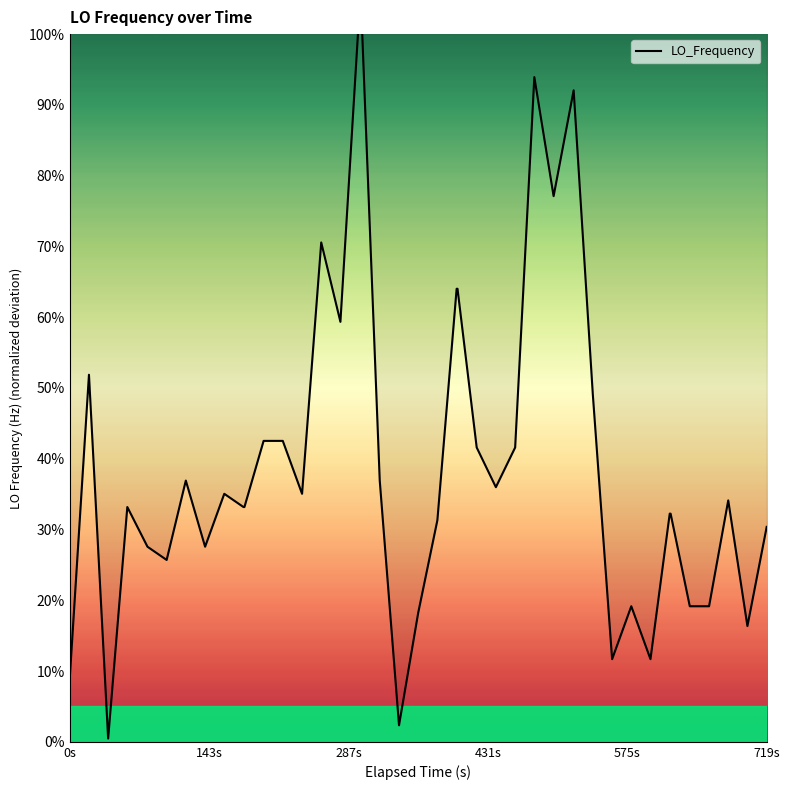

Does the chart have visible grid lines?

No